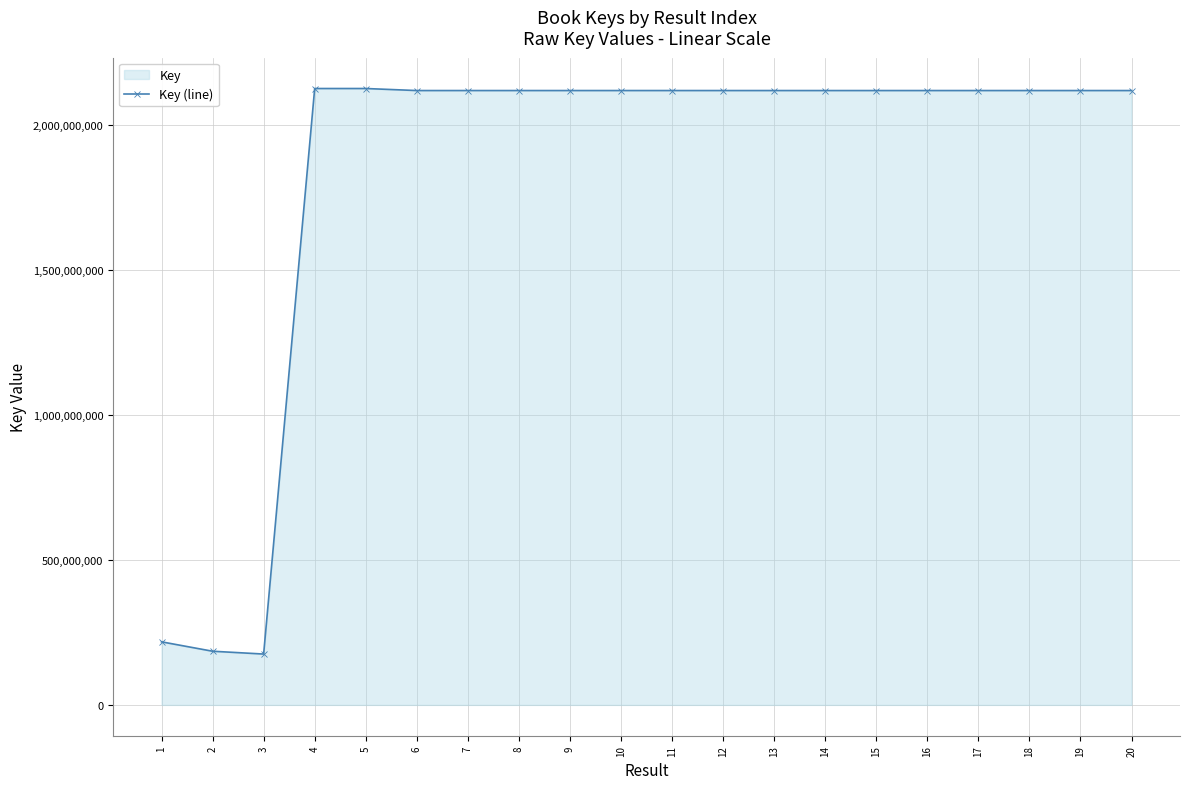

Which label corresponds to the smallest value in the chart?

3